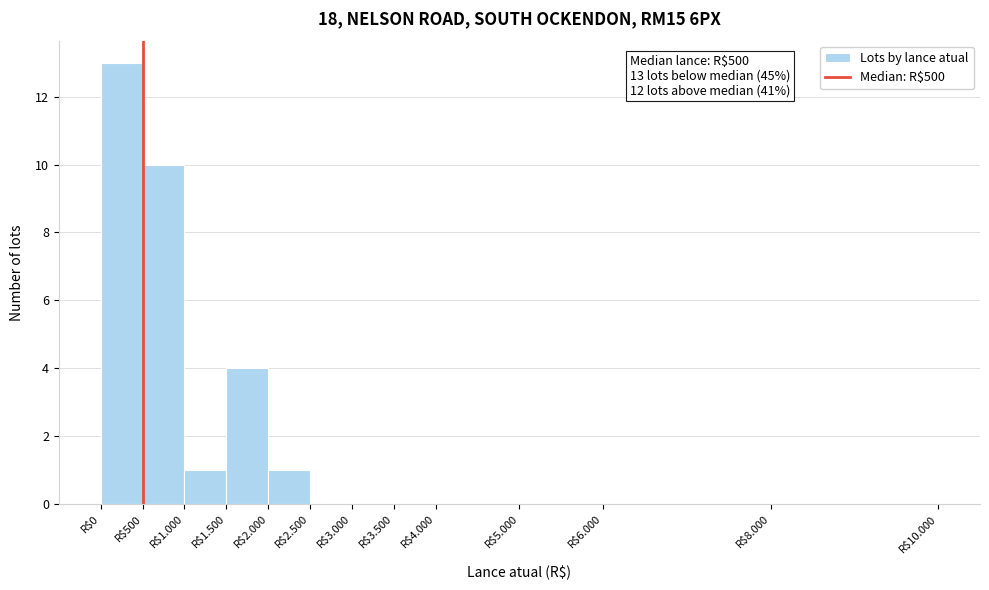

At which label is the value closest to 6?

R$1.500